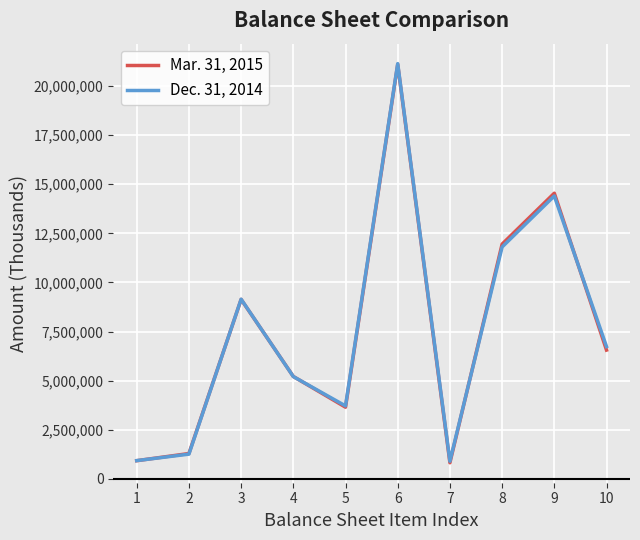

What is the minimum value shown in the chart?

821955